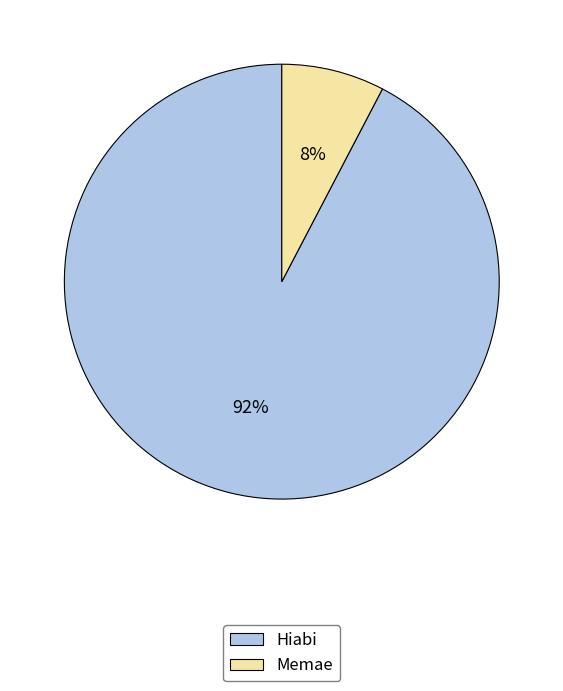

How many segments does this pie chart have?

2